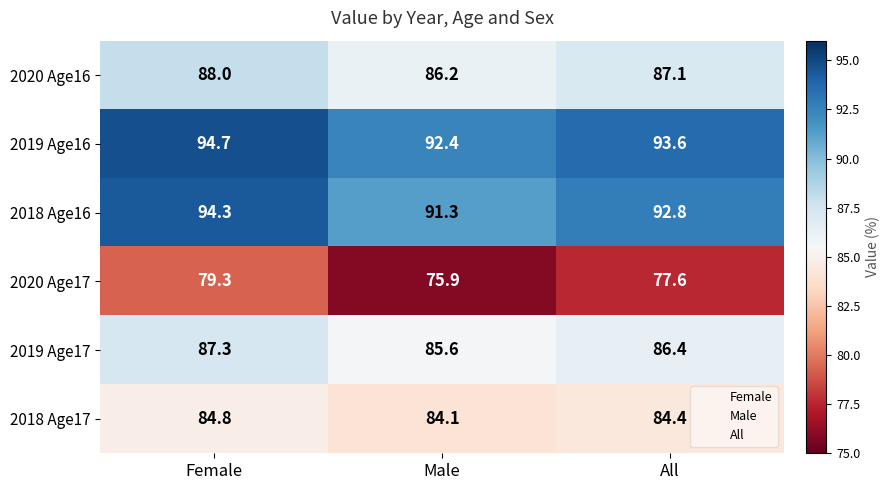

Which label corresponds to the largest value in the chart?

Female